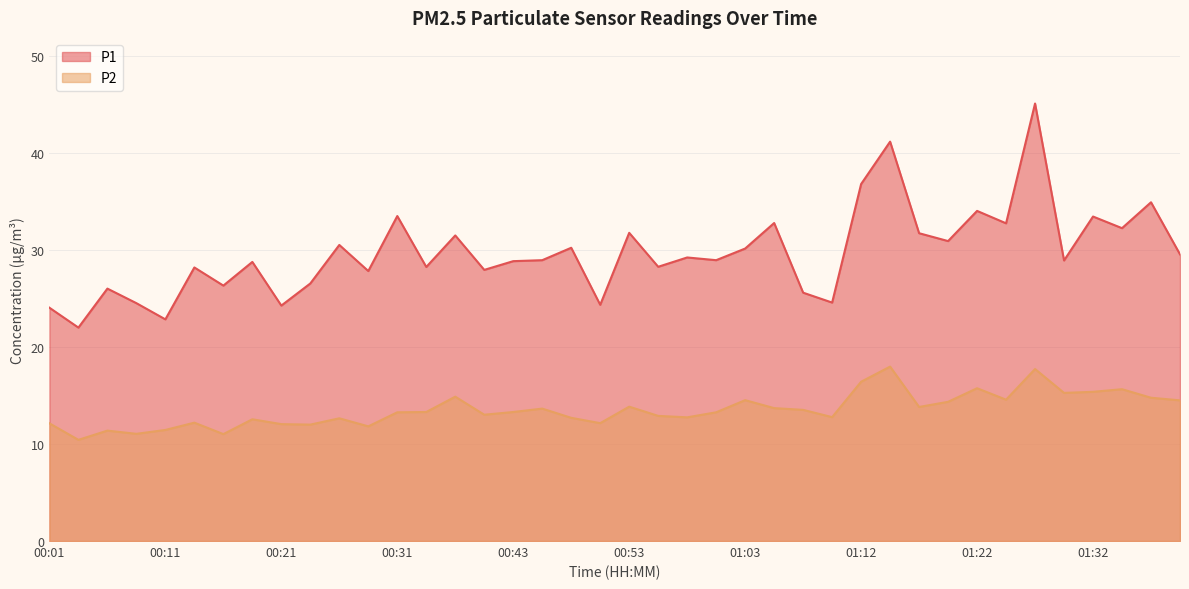

At which category is the sum across all series the highest?

01:27